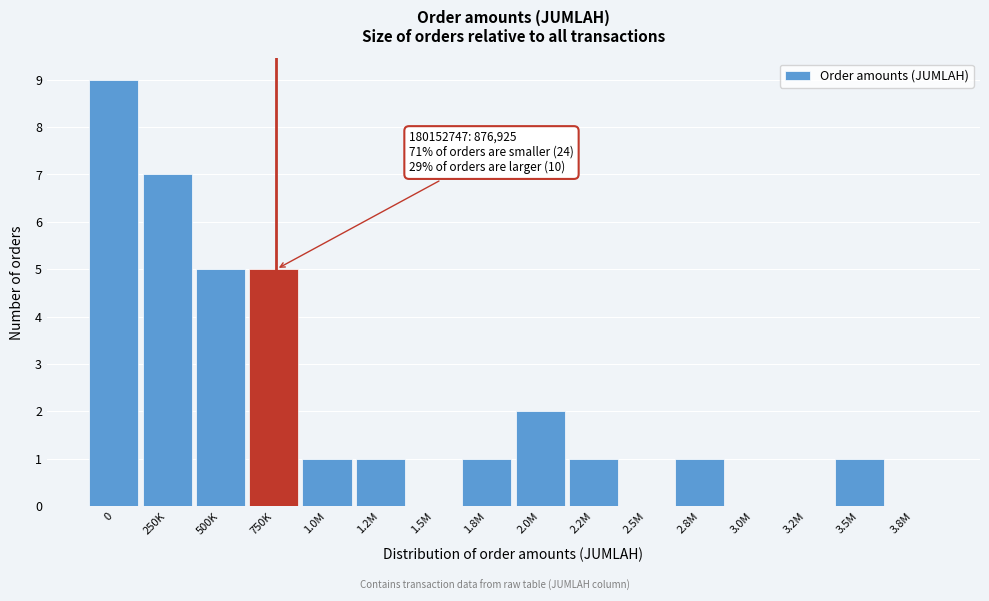

Reading right to left, what are all the values shown in this chart?

3.8M=0	3.5M=1	3.2M=0	3.0M=0	2.8M=1	2.5M=0	2.2M=1	2.0M=2	1.8M=1	1.5M=0	1.2M=1	1.0M=1	750K=5	500K=5	250K=7	0=9